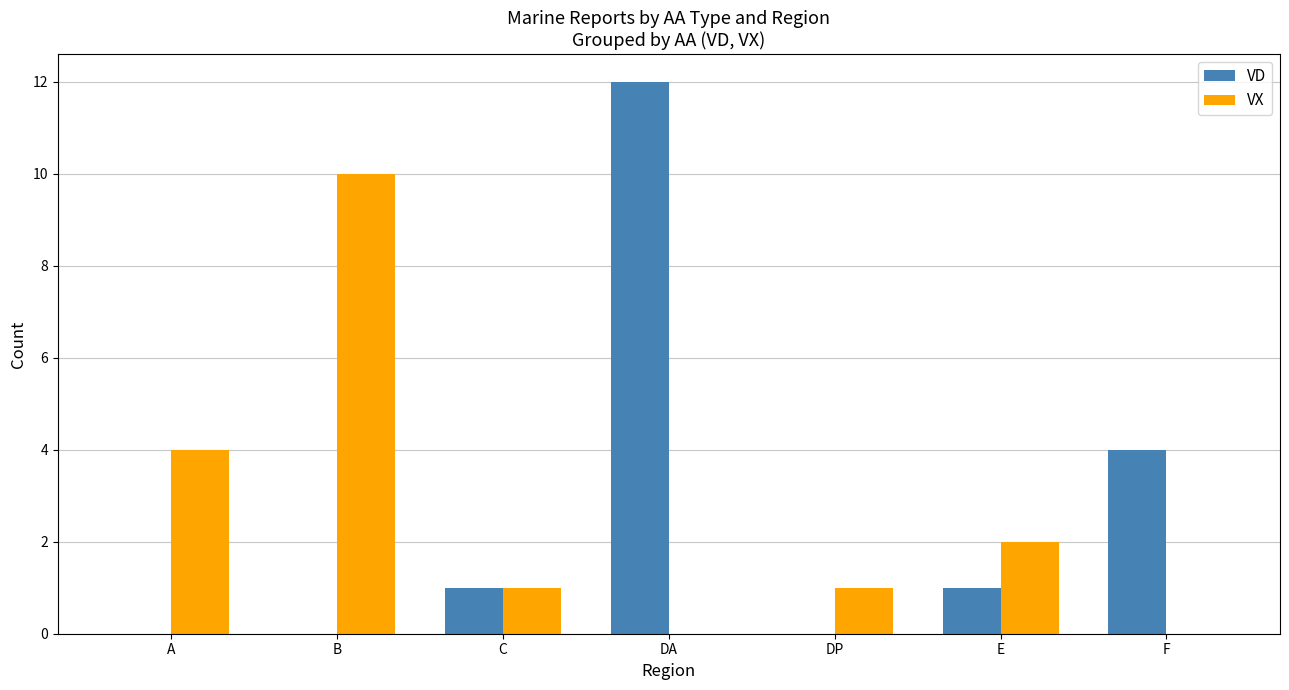

True or false: VX has a value of 0 at F.

True